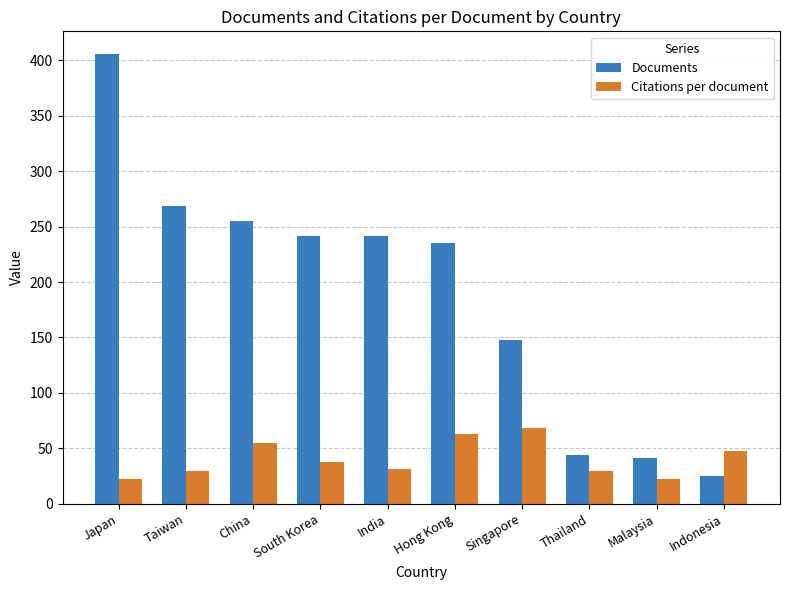

What is the greatest value displayed?

406.0